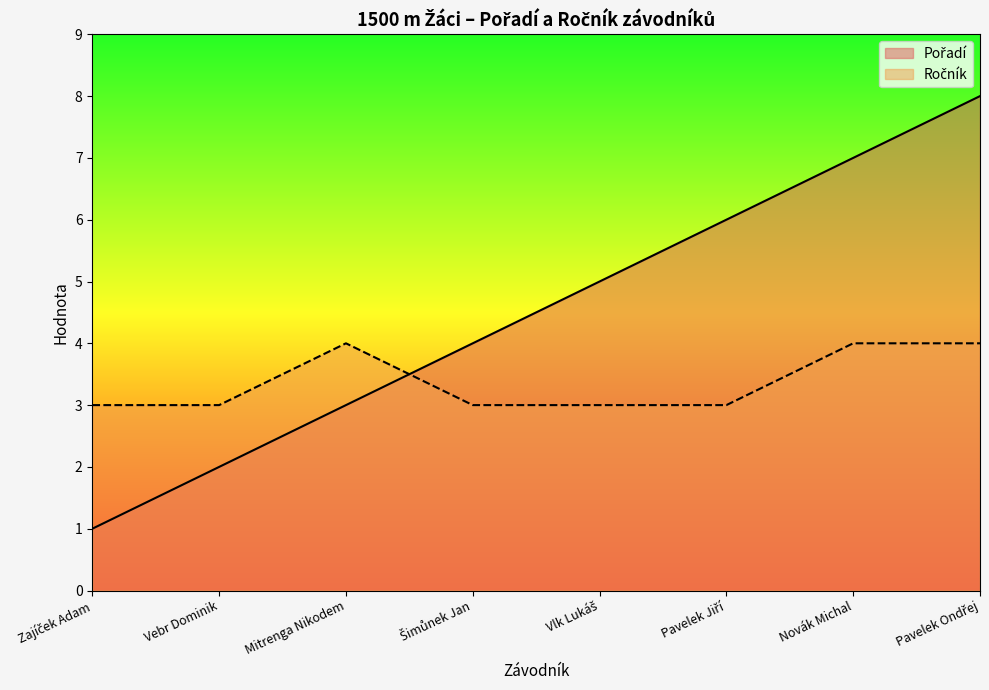

Does the chart display data point markers on the line(s)?

No